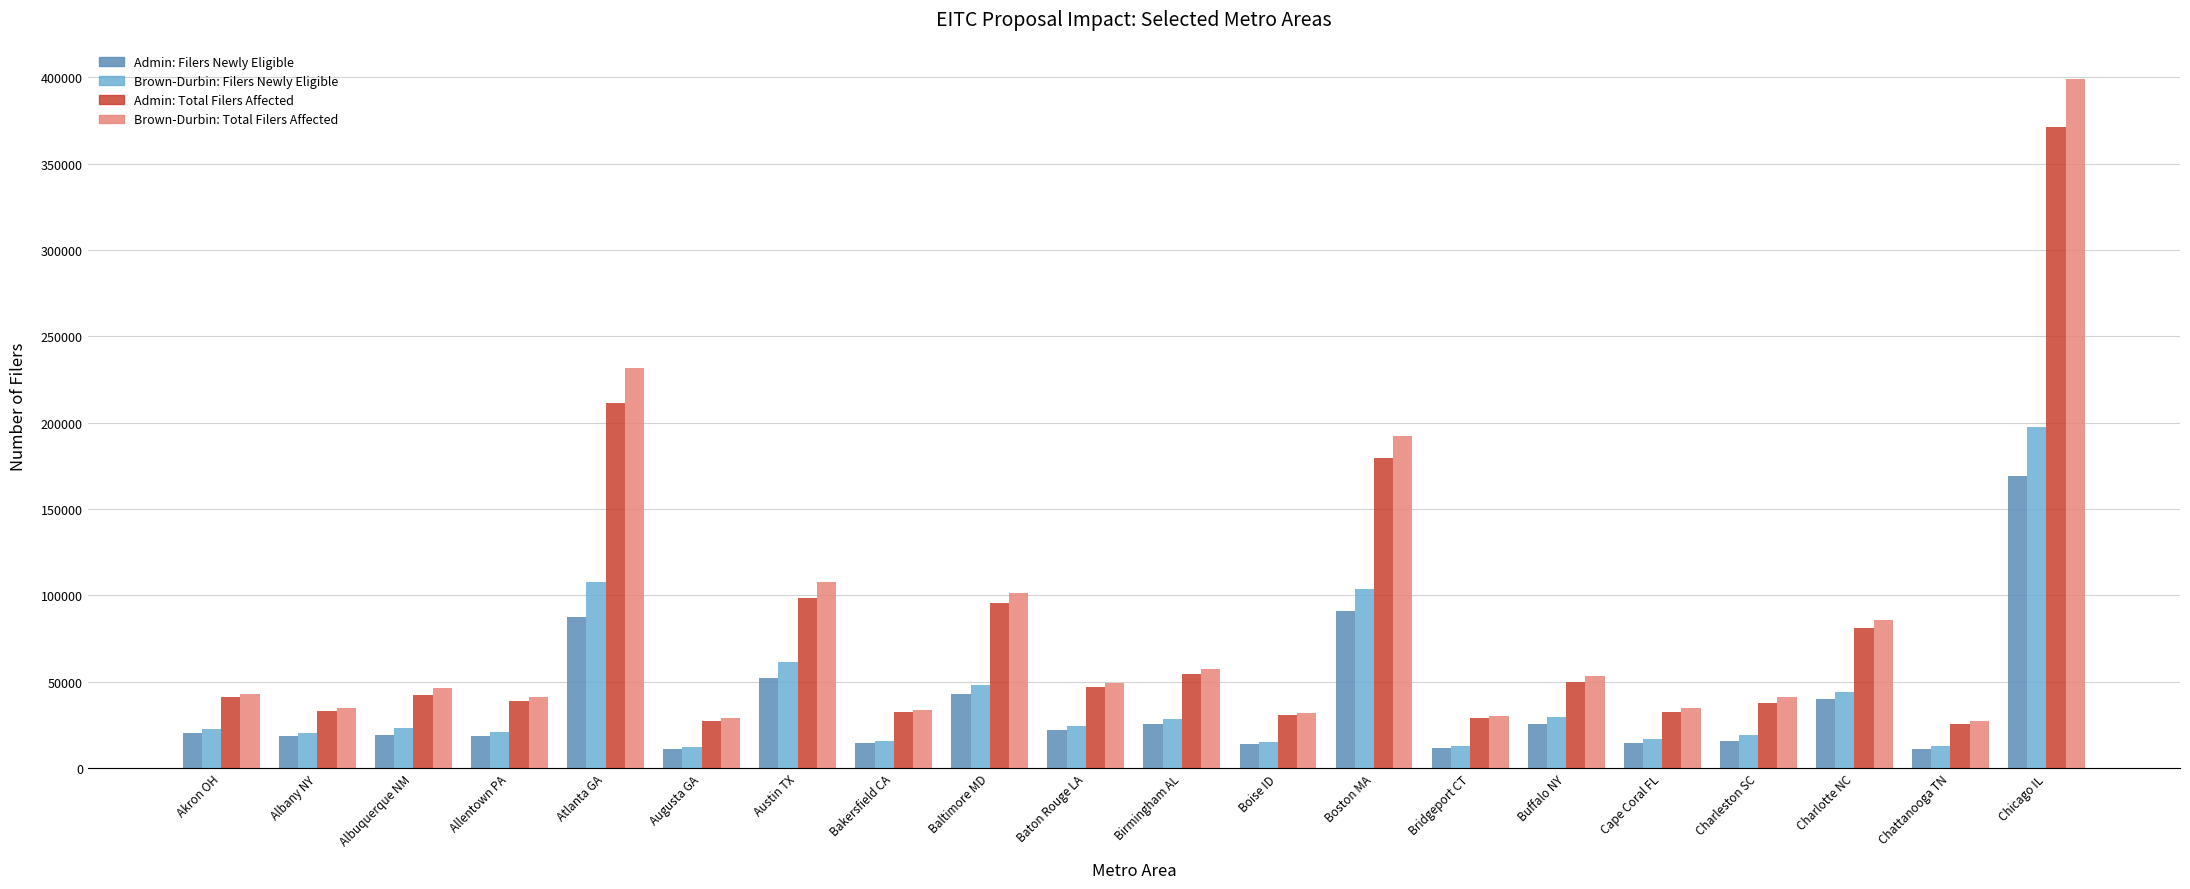

How many series are shown in this chart?

4